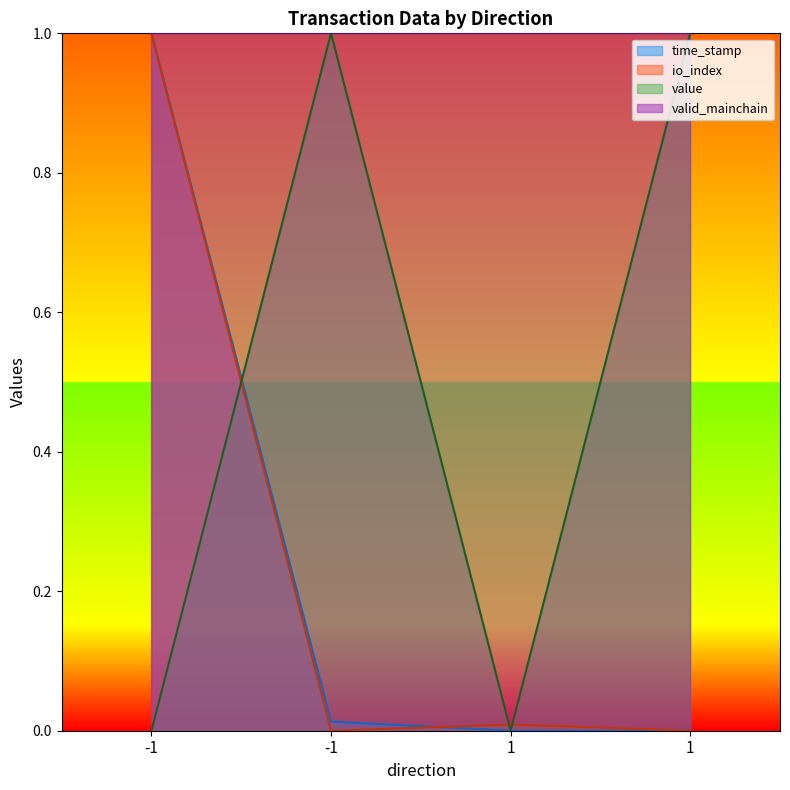

Reading left to right, list all the values displayed in this chart.

time_stamp: -1=1.0	-1=0.0	1=0.0	1=0.0
io_index: -1=1.0	-1=0.0	1=0.0	1=0.0
value: -1=0.0	-1=1.0	1=0.0	1=1.0